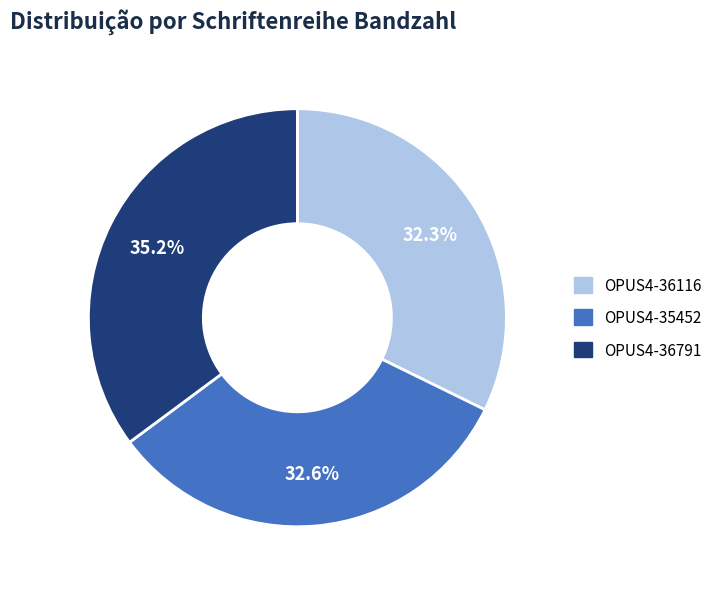

Count the number of slices in the pie.

3